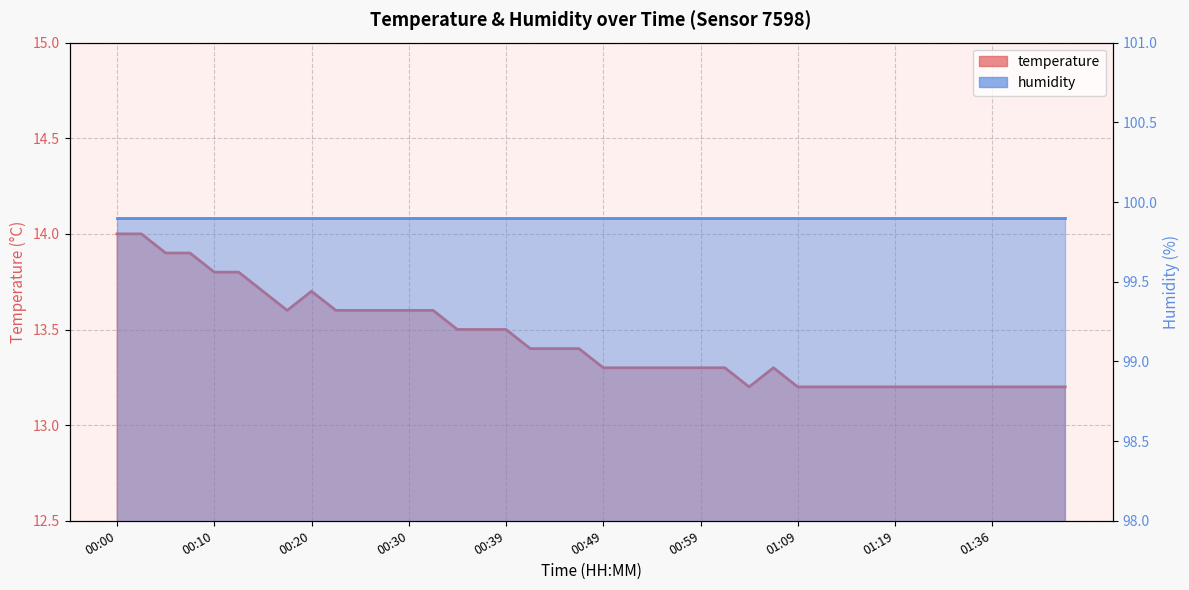

What is the greatest value displayed?

14.0